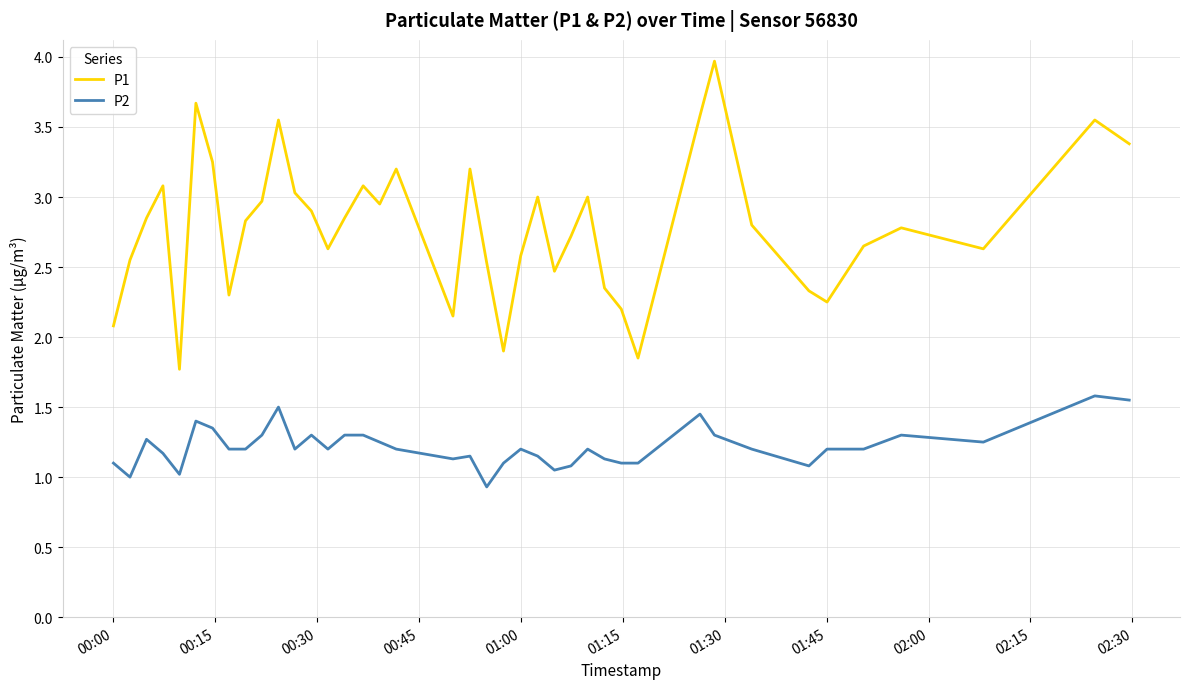

How many distinct data groups are displayed?

2